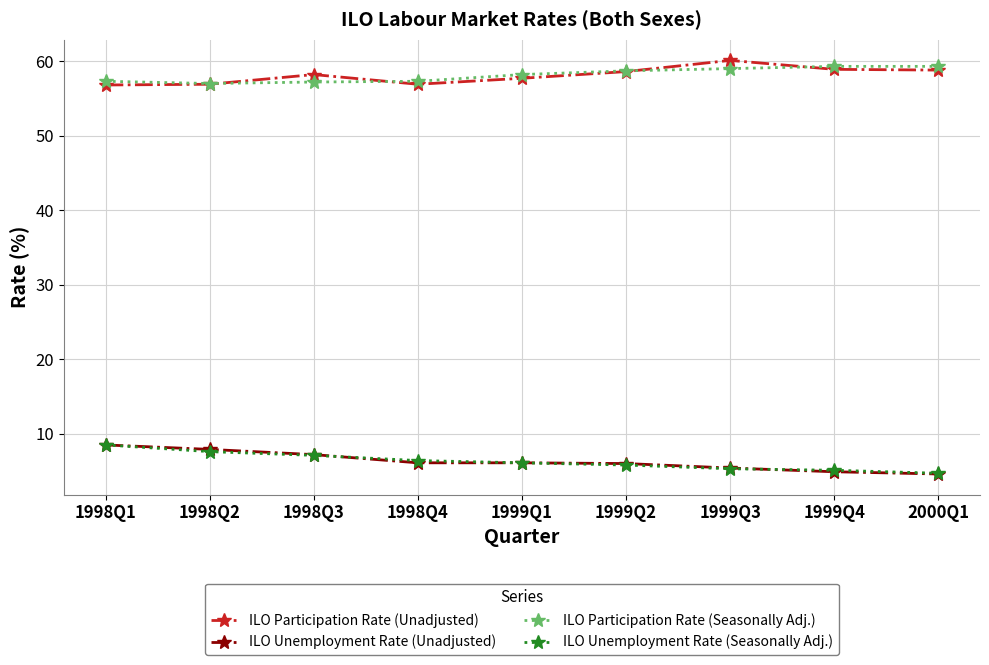

How many distinct data groups are displayed?

4